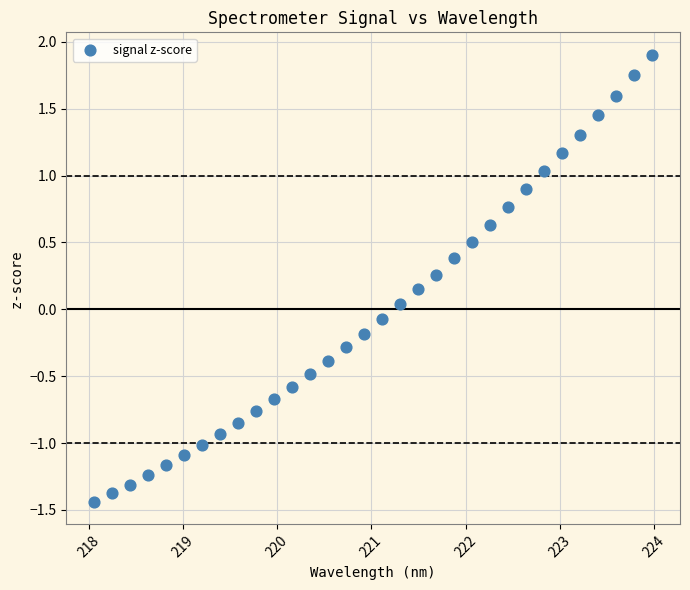

What is the range of Y values (max minus min)?

3.3